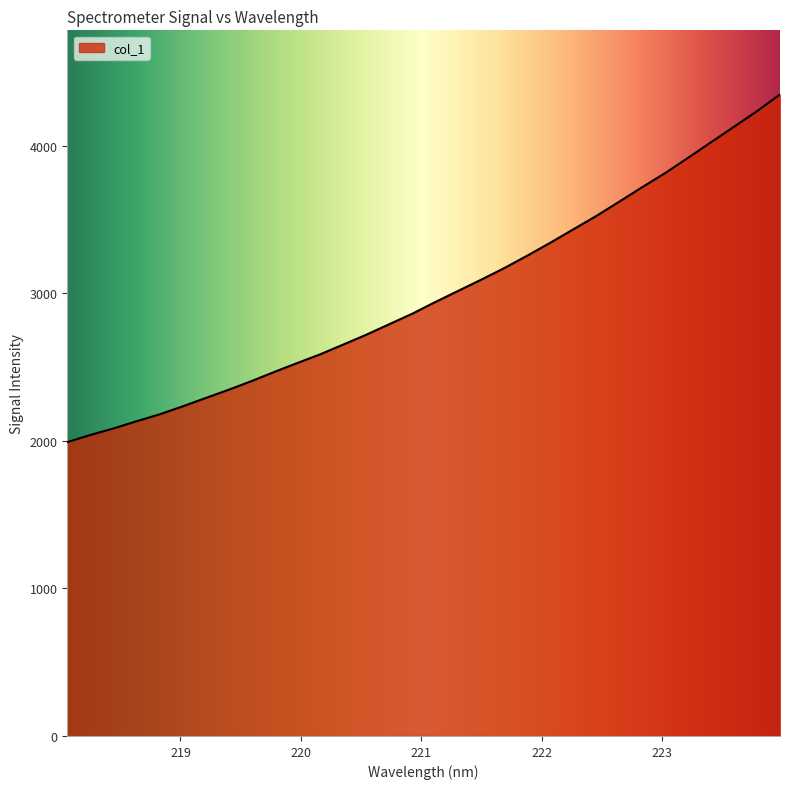

What is the smallest value displayed?

1992.2